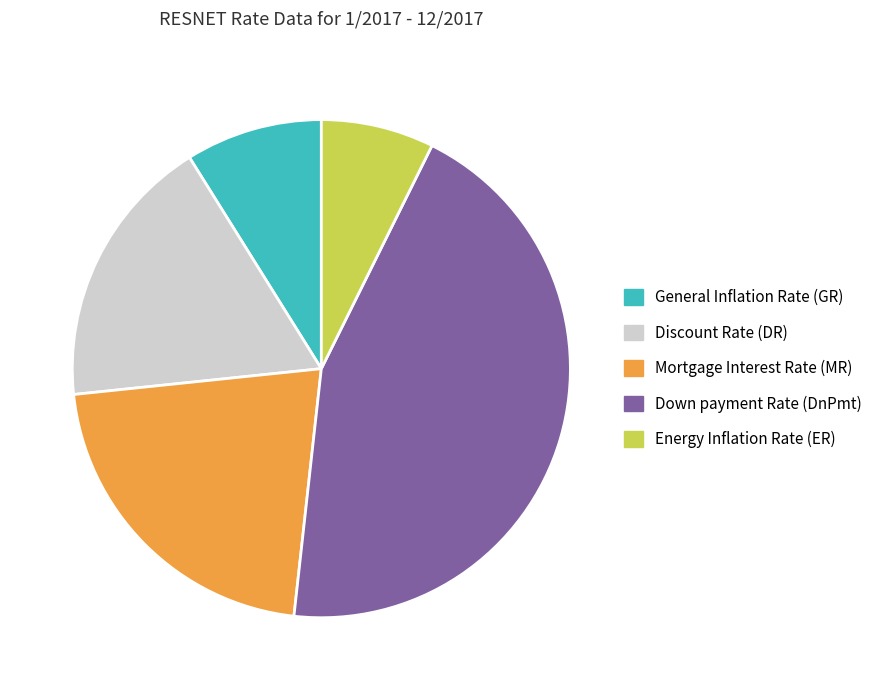

Do General Inflation Rate (GR) and Down payment Rate (DnPmt) together represent more than half of the pie?

Yes